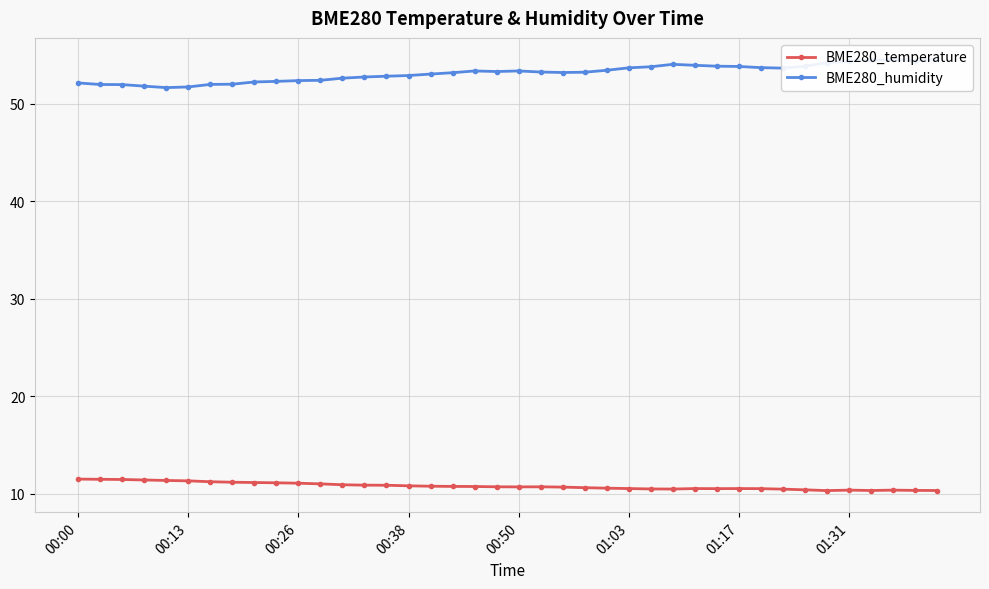

Is it true that BME280_temperature equals 16.2 at 01:03?

False